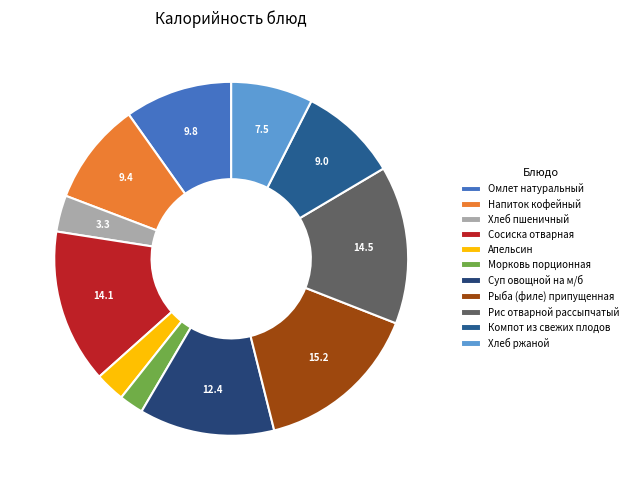

To the nearest percent, what percentage of the pie is Суп овощной на м/б?

12%